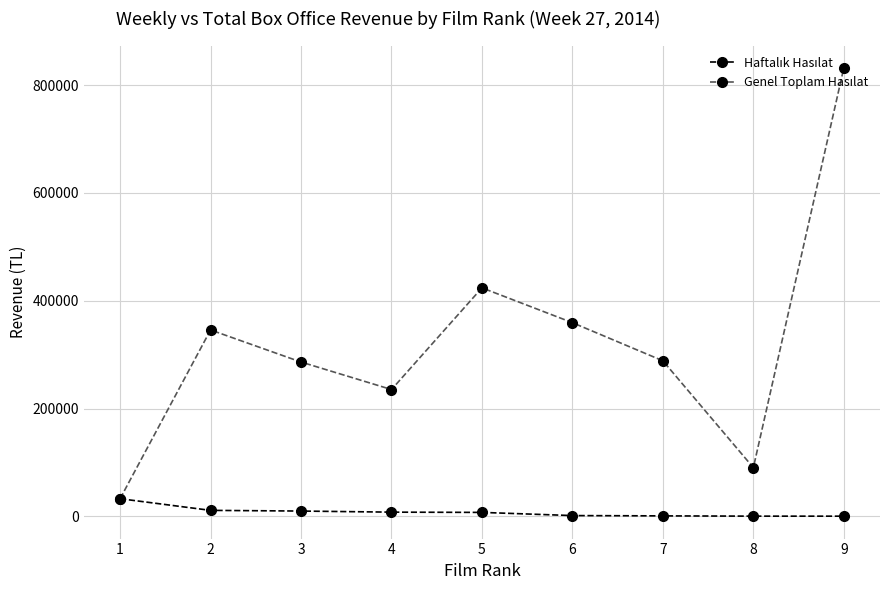

What is the greatest value displayed?

831937.6